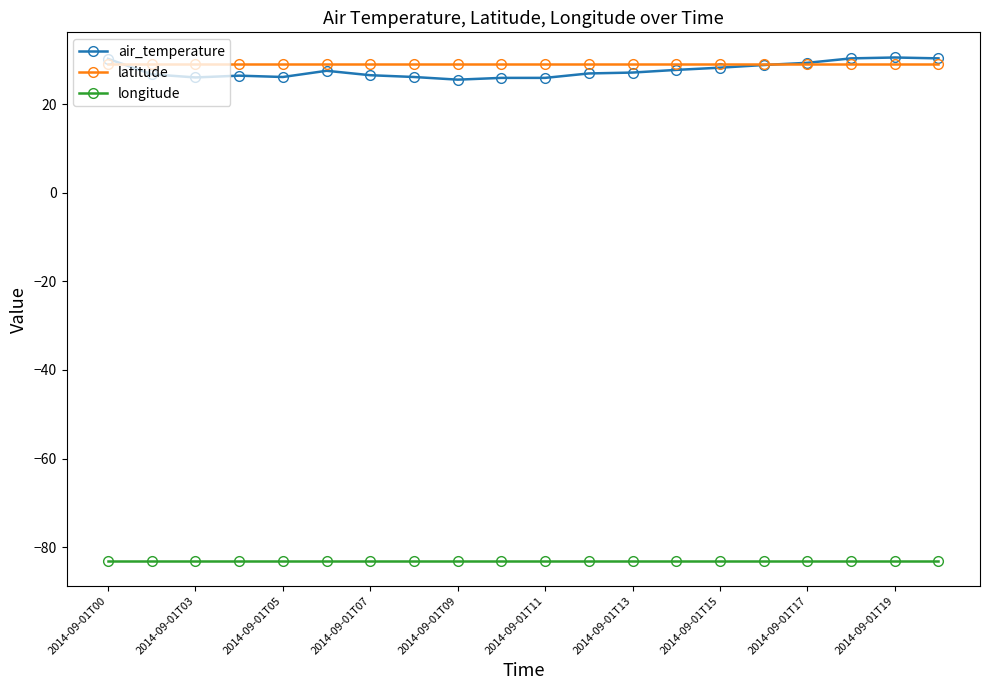

True or false: longitude and air_temperature intersect in this chart.

False